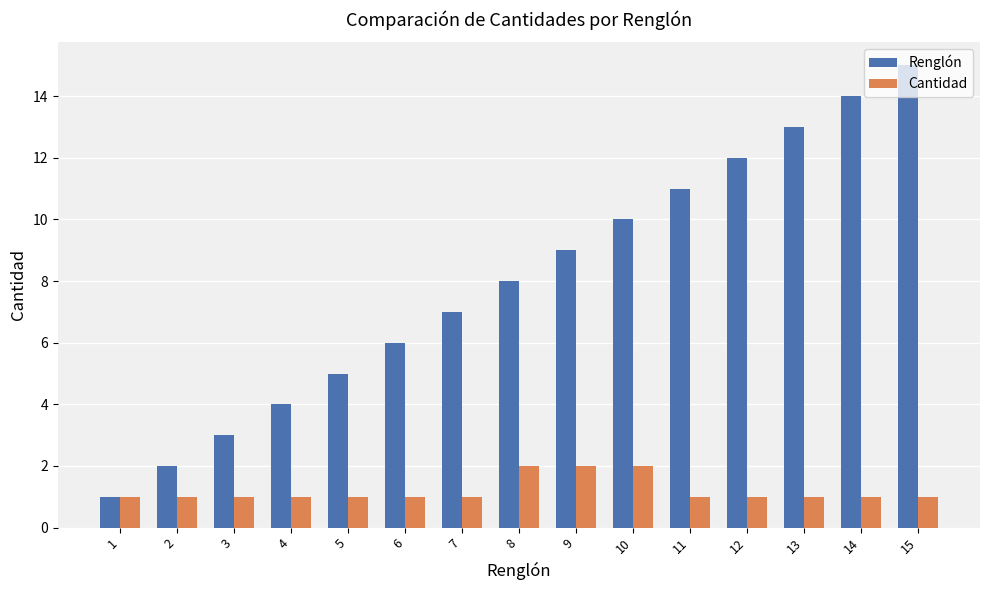

What is the value of the Renglón bar at the 5th from the left?

5